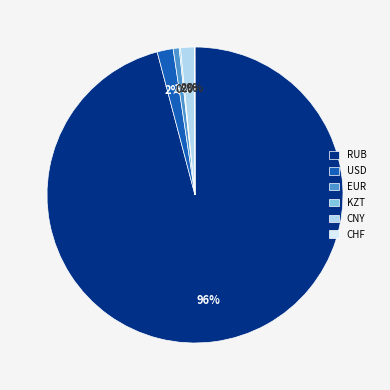

What percentage is the CNY slice, to the nearest percent?

2%